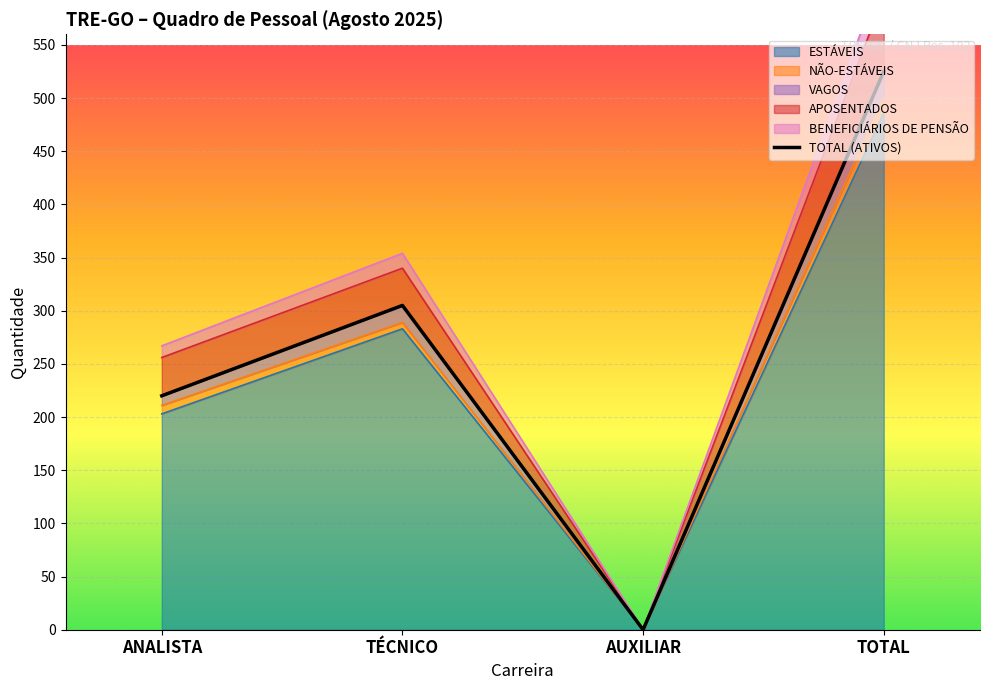

The value at ANALISTA is 55. True or false?

False